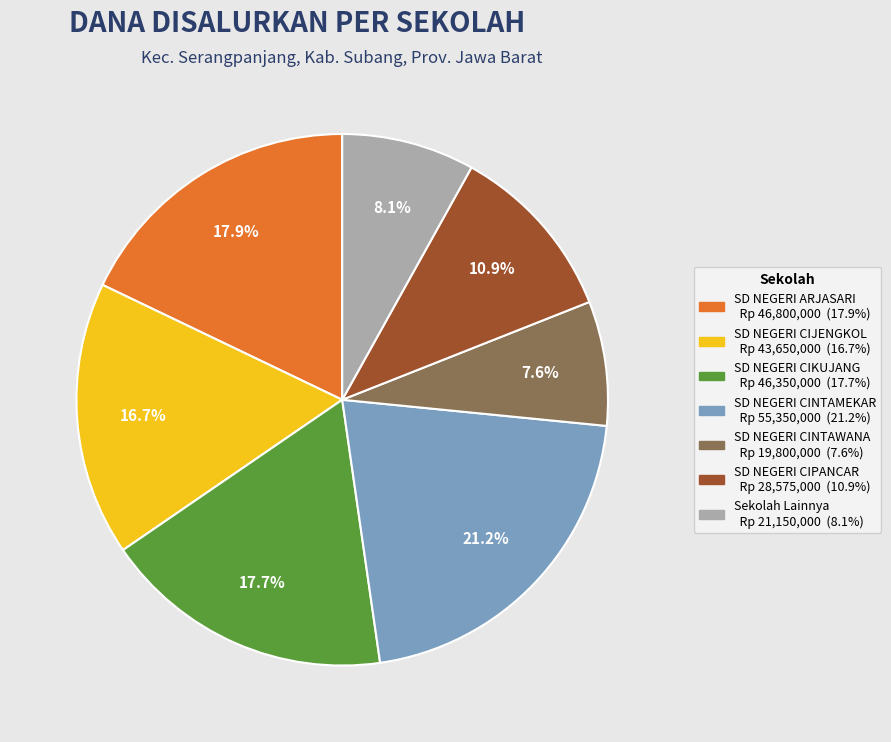

How many slices are in this pie chart?

7